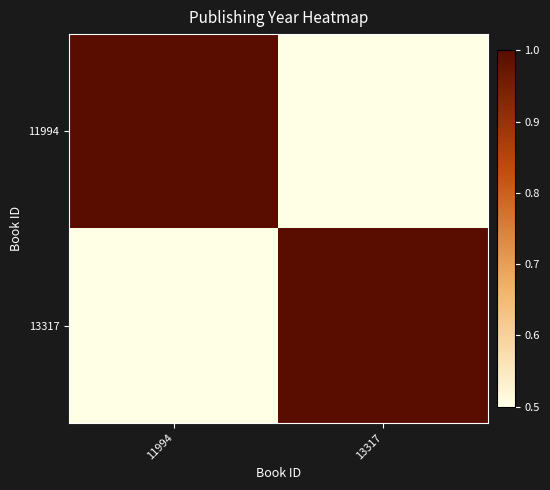

Reading left to right, extract all data points from this chart.

11994: 11994=1	13317=0
13317: 11994=0	13317=1